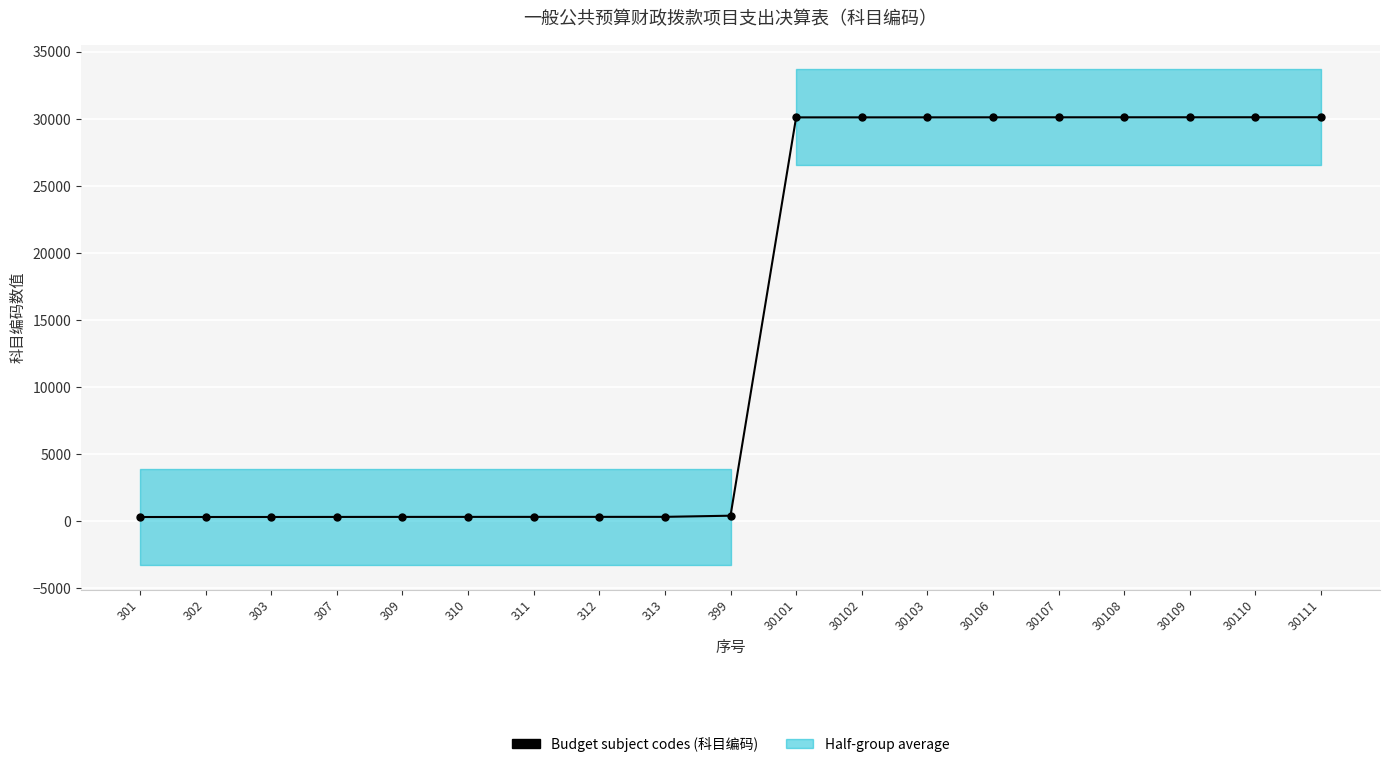

The value at 30108 is 44082. True or false?

False